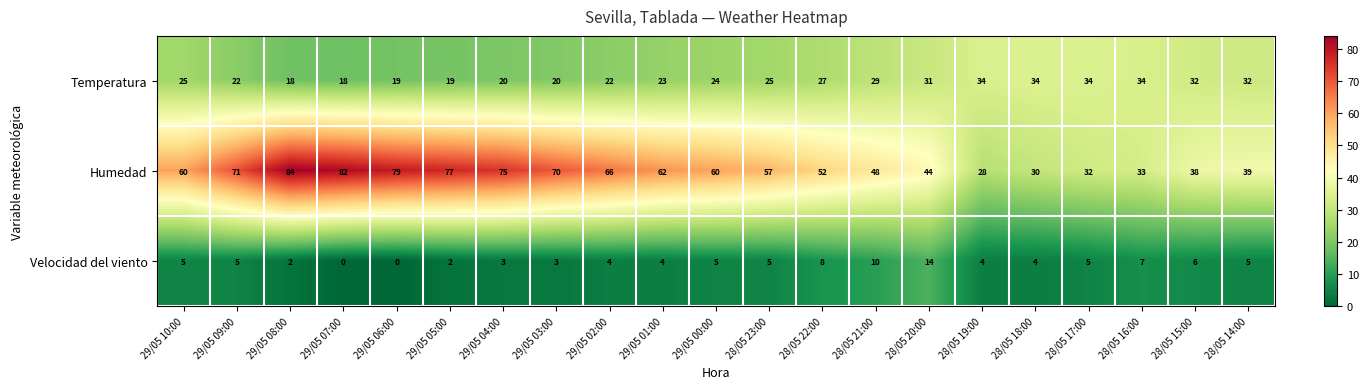

What is the difference between the highest and lowest values at 29/05 05:00?

75